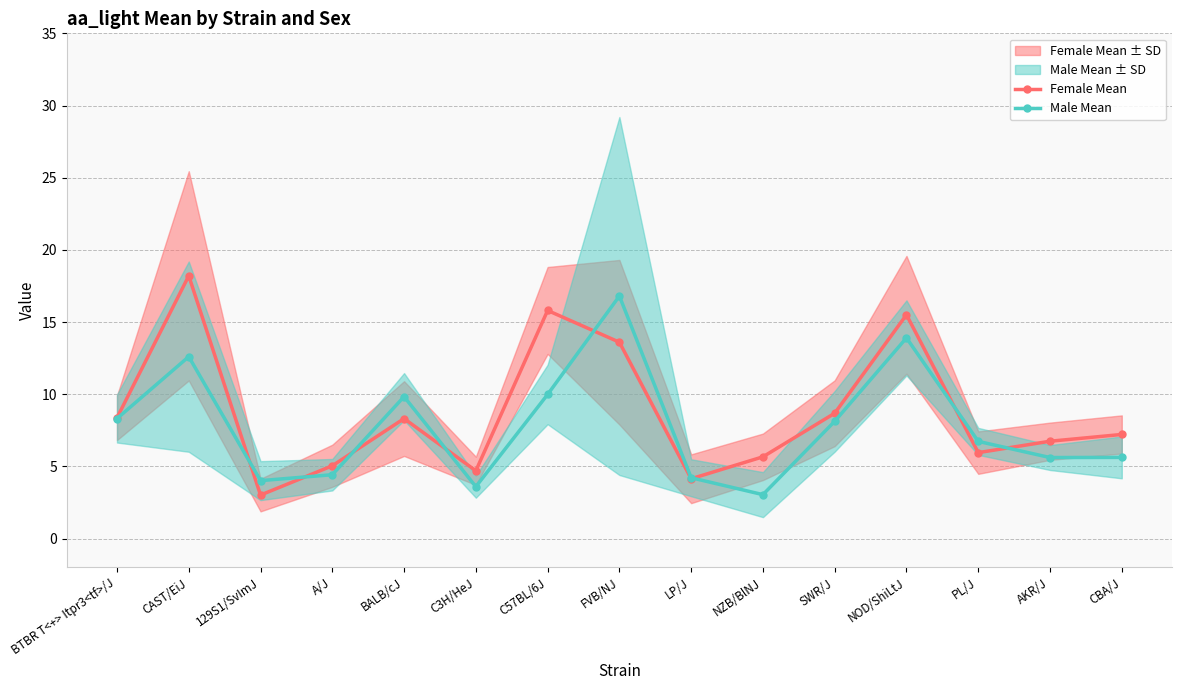

Where do Male Mean and Female Mean first cross each other?

CAST/EiJ and 129S1/SvImJ